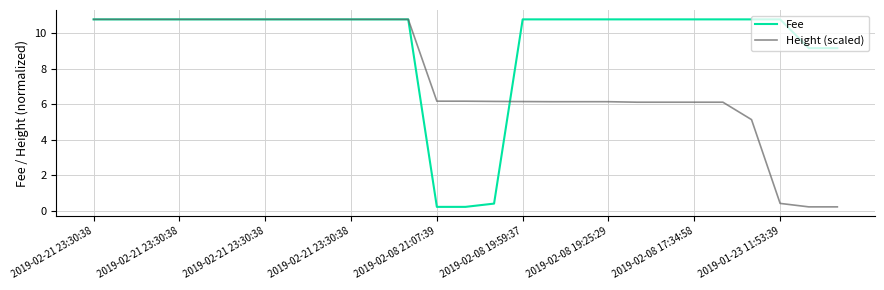

List the series in order of their overall mean, highest first.

Fee, Height (scaled)